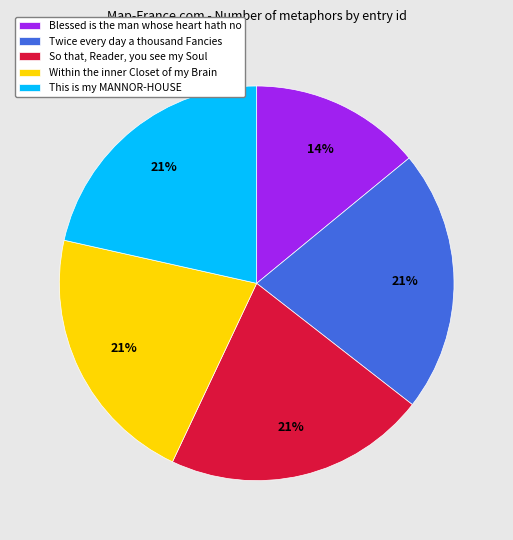

Is it true that Twice every day a thousand Fancies is 33% of the pie?

False